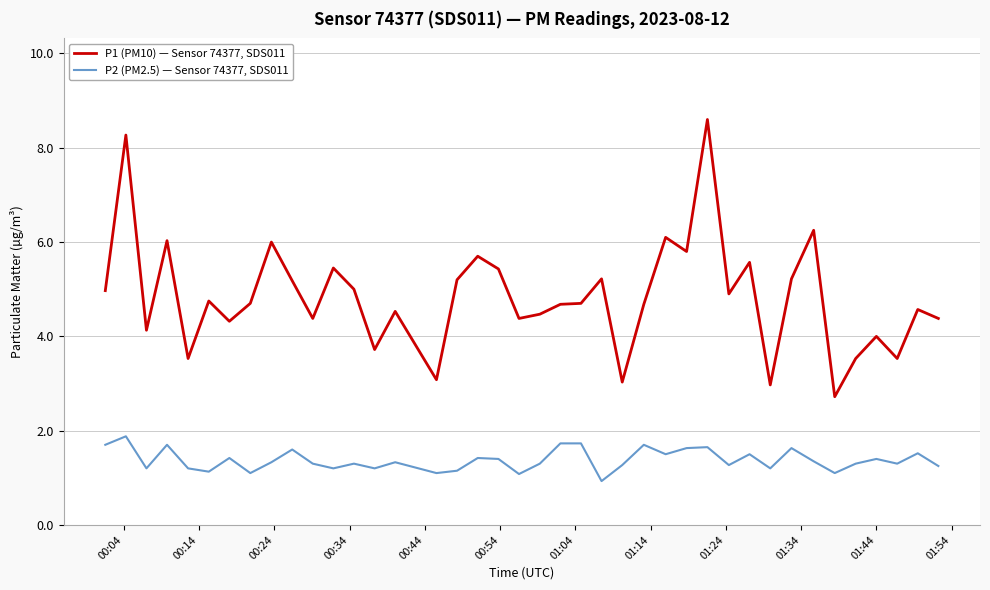

How many interior local valleys does the P2 (PM2.5) — Sensor 74377, SDS011 series have?

13